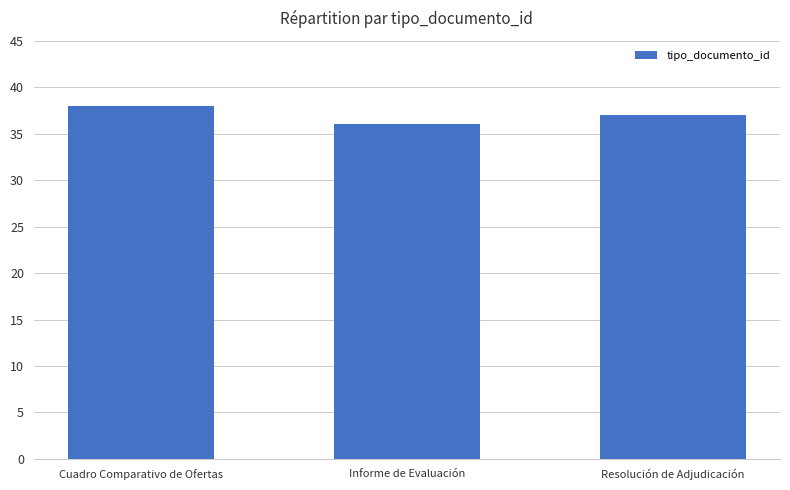

True or false: the data shows 56 at Informe de Evaluación.

False